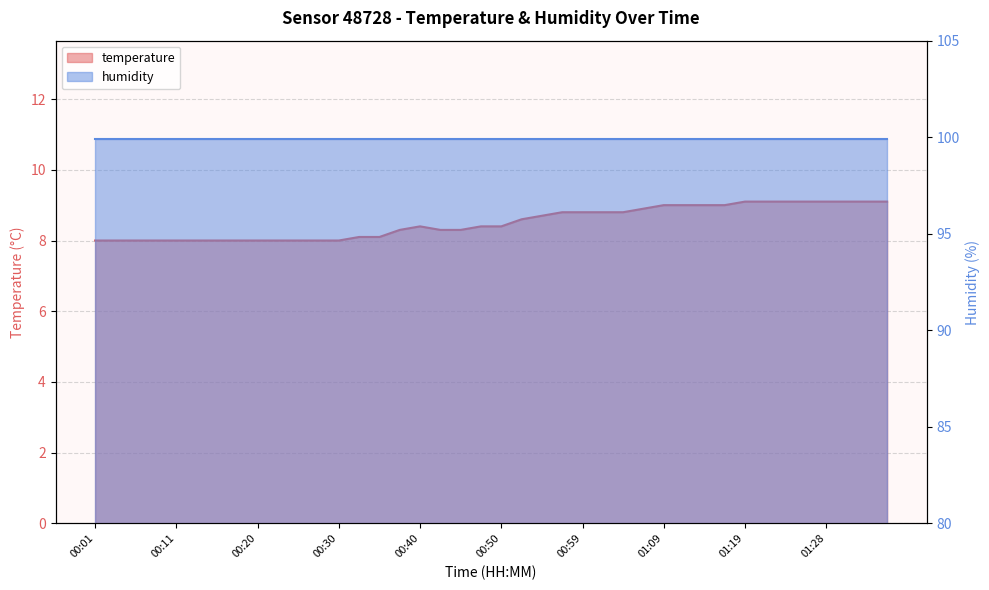

What is the smallest value displayed?

8.0